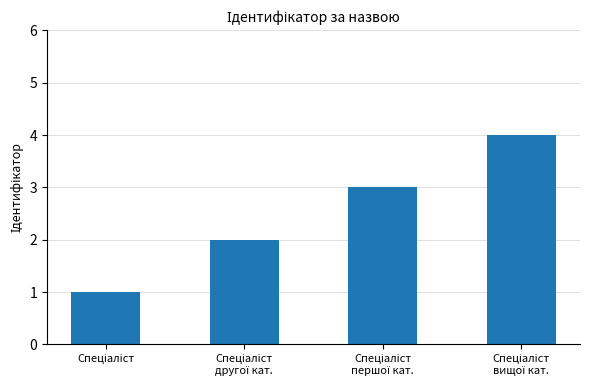

What is the value of the 4th bar from the left?

4